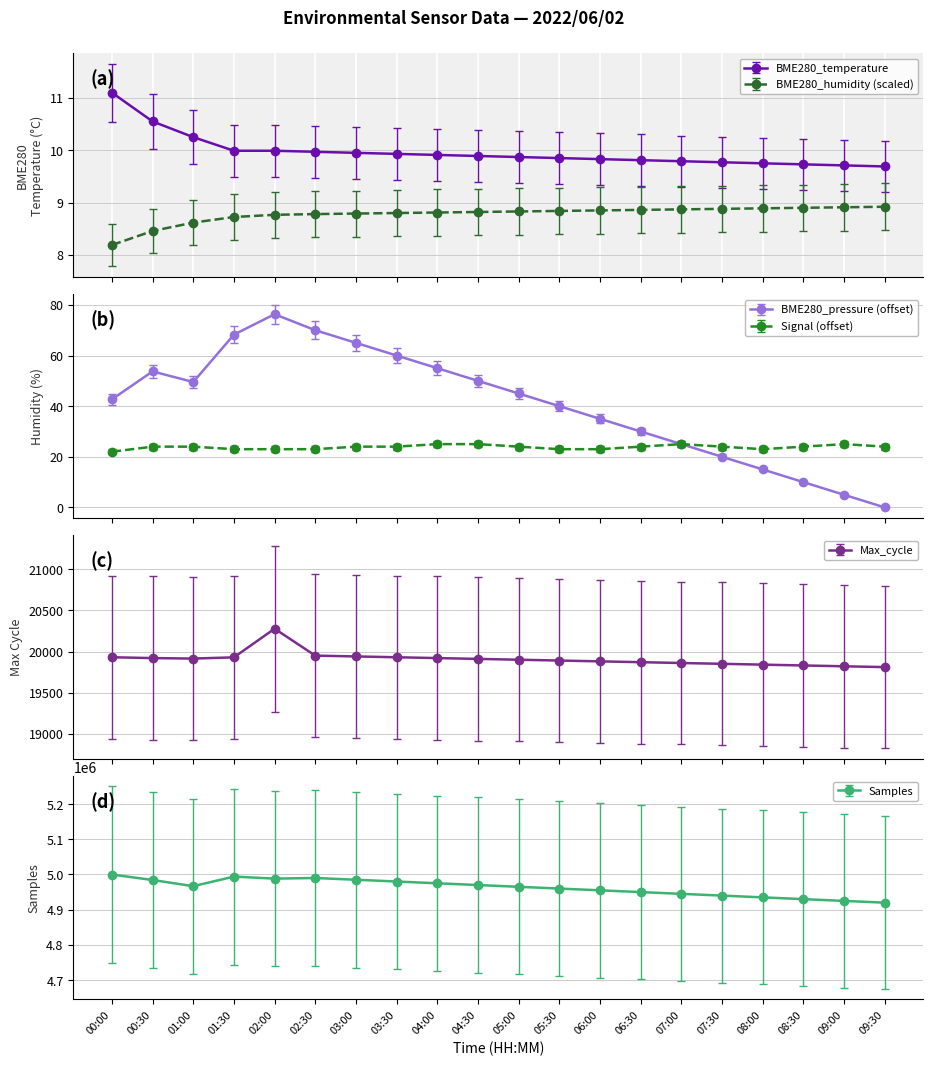

How many interior local peaks does the BME280_pressure (offset) series have?

2